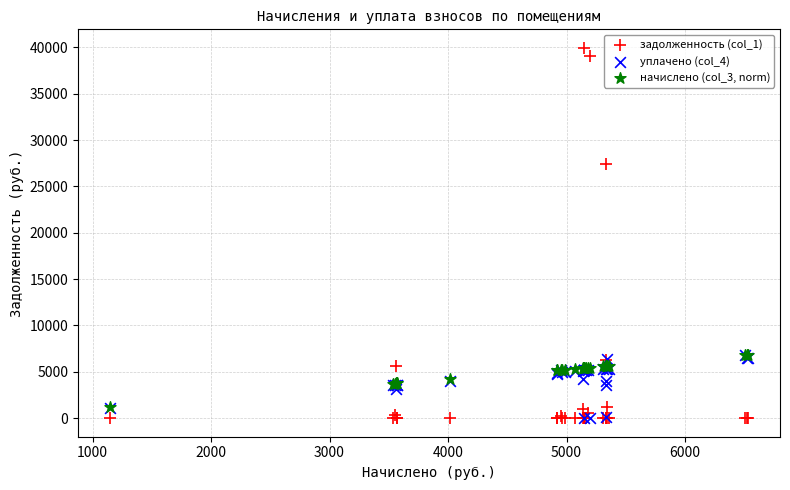

What are all the series names shown in the legend?

задолженность (col_1), уплачено (col_4), начислено (col_3, norm)